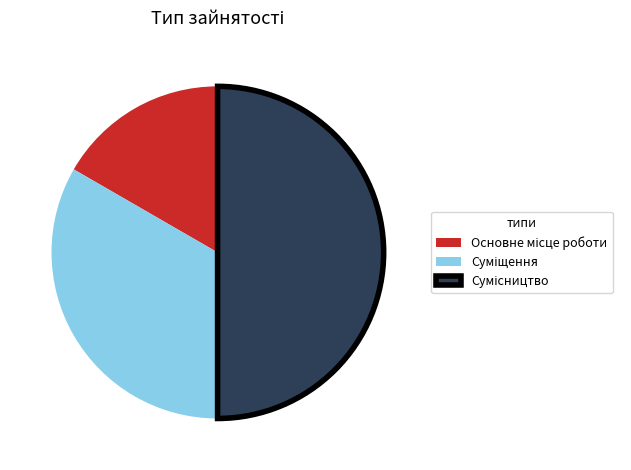

What is the change in value from Суміщення to Сумісництво?

+1